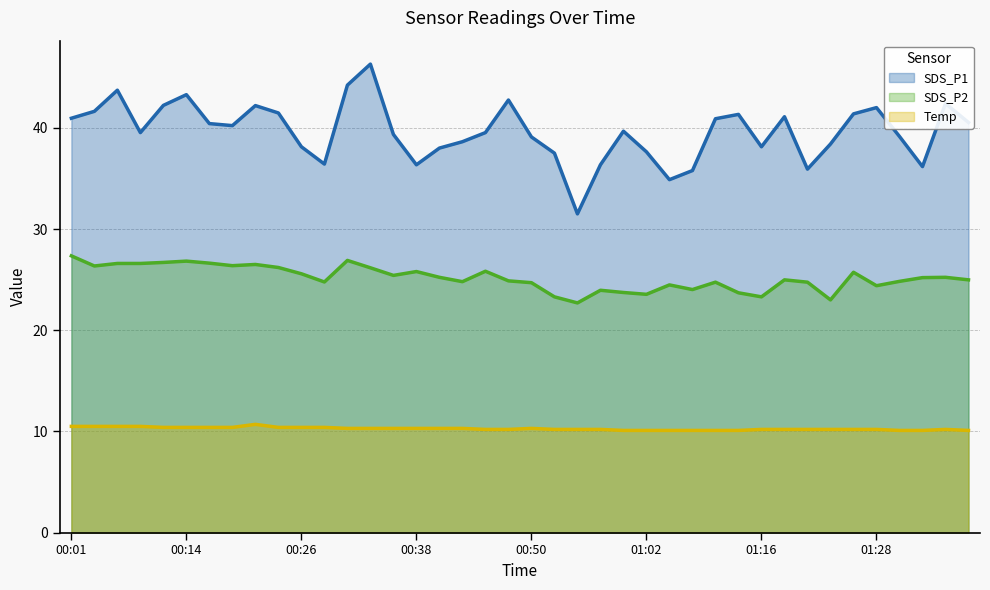

What is the label of the 25th point from the right?

00:38